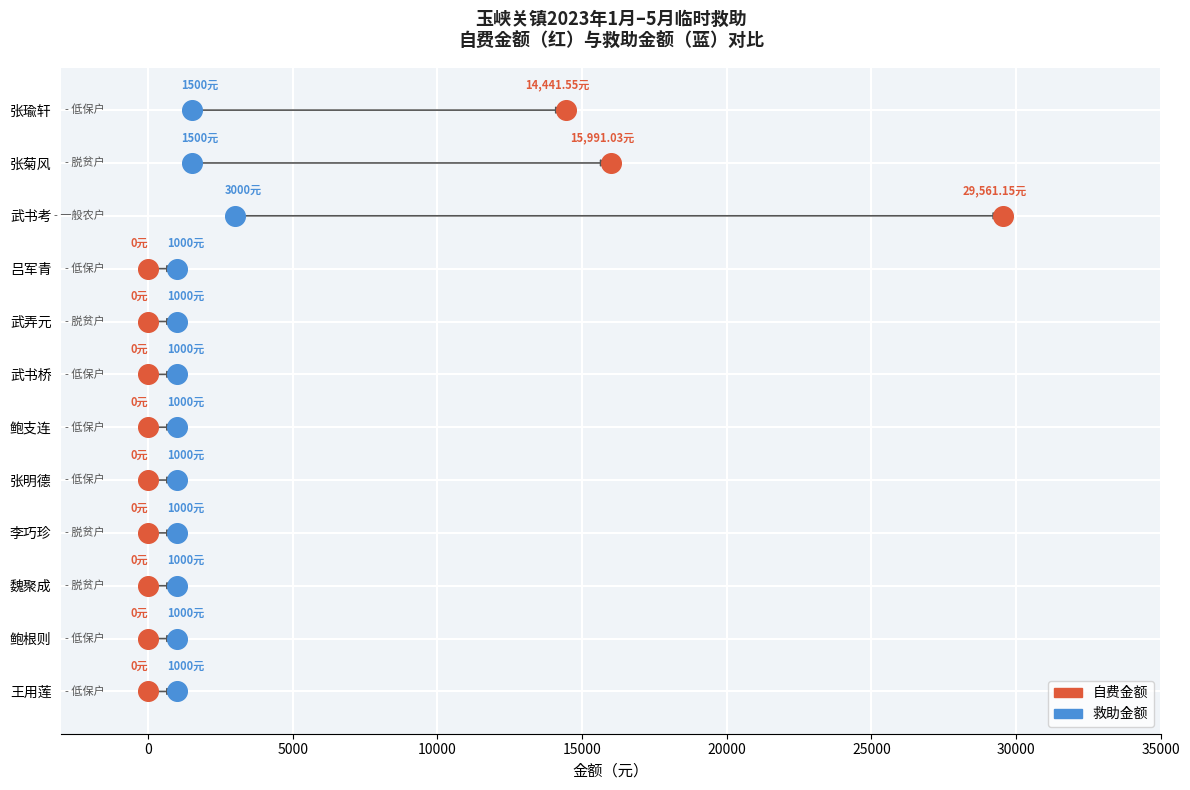

What are all the series names shown in the legend?

自费金额, 救助金额